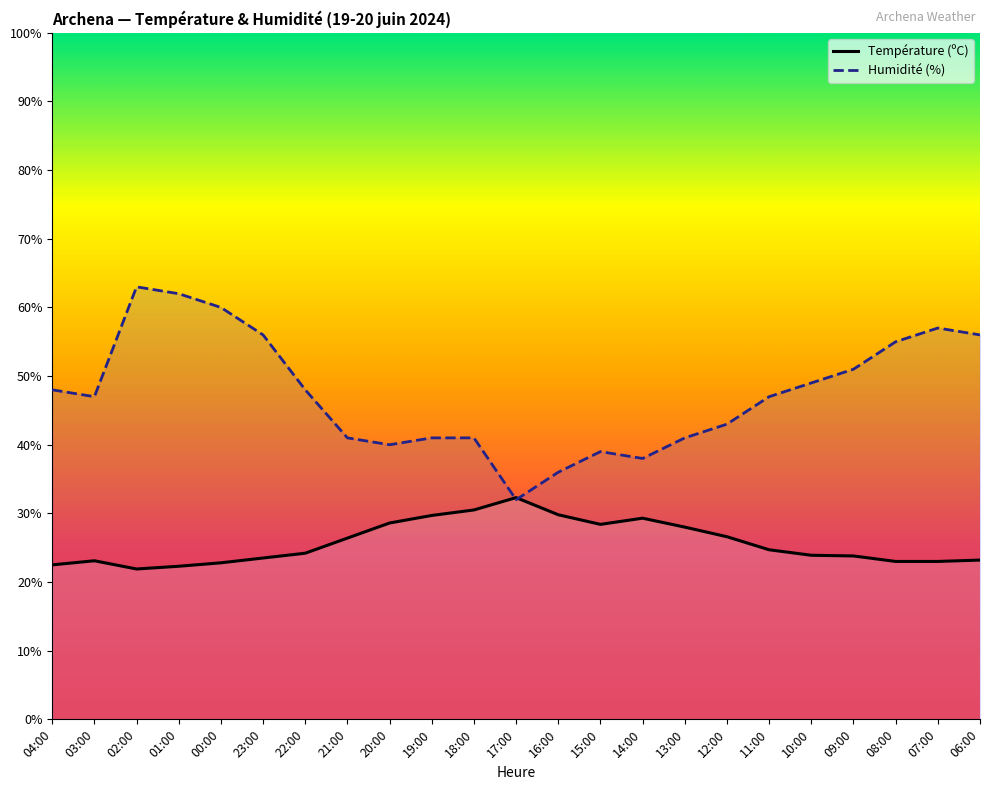

At which category is the sum across all series the highest?

02:00